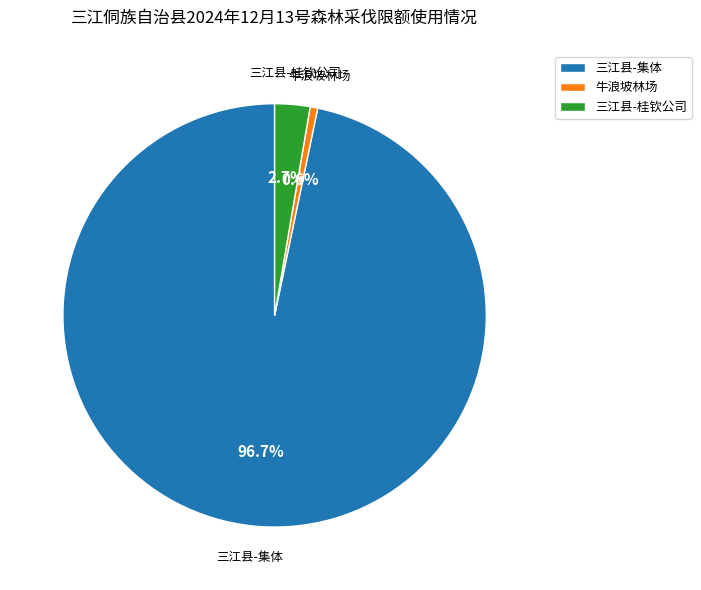

Count the number of slices in the pie.

3